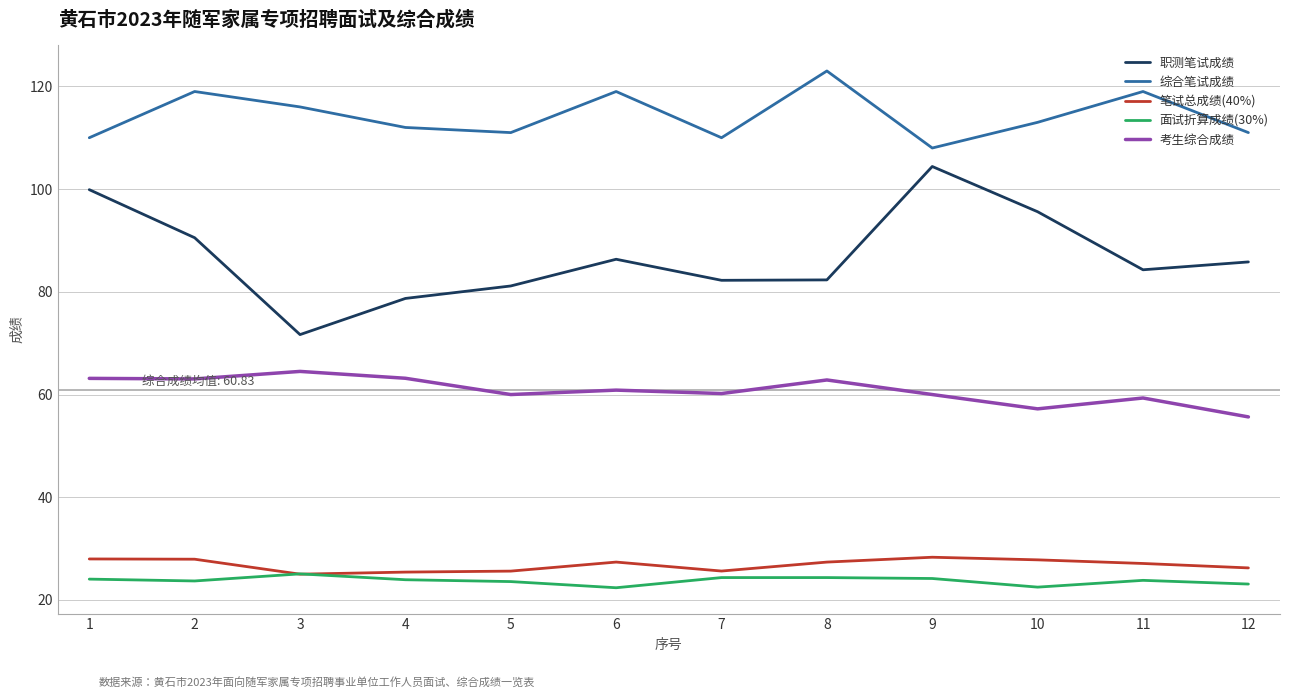

Count the number of data series in this chart.

5